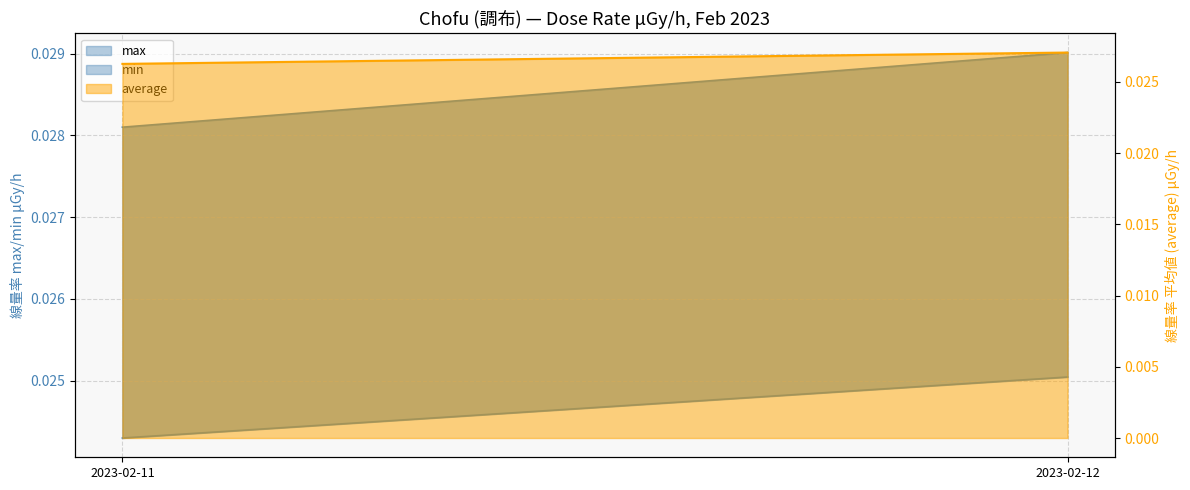

Count the max (line) values in the range 0 to 1.

2